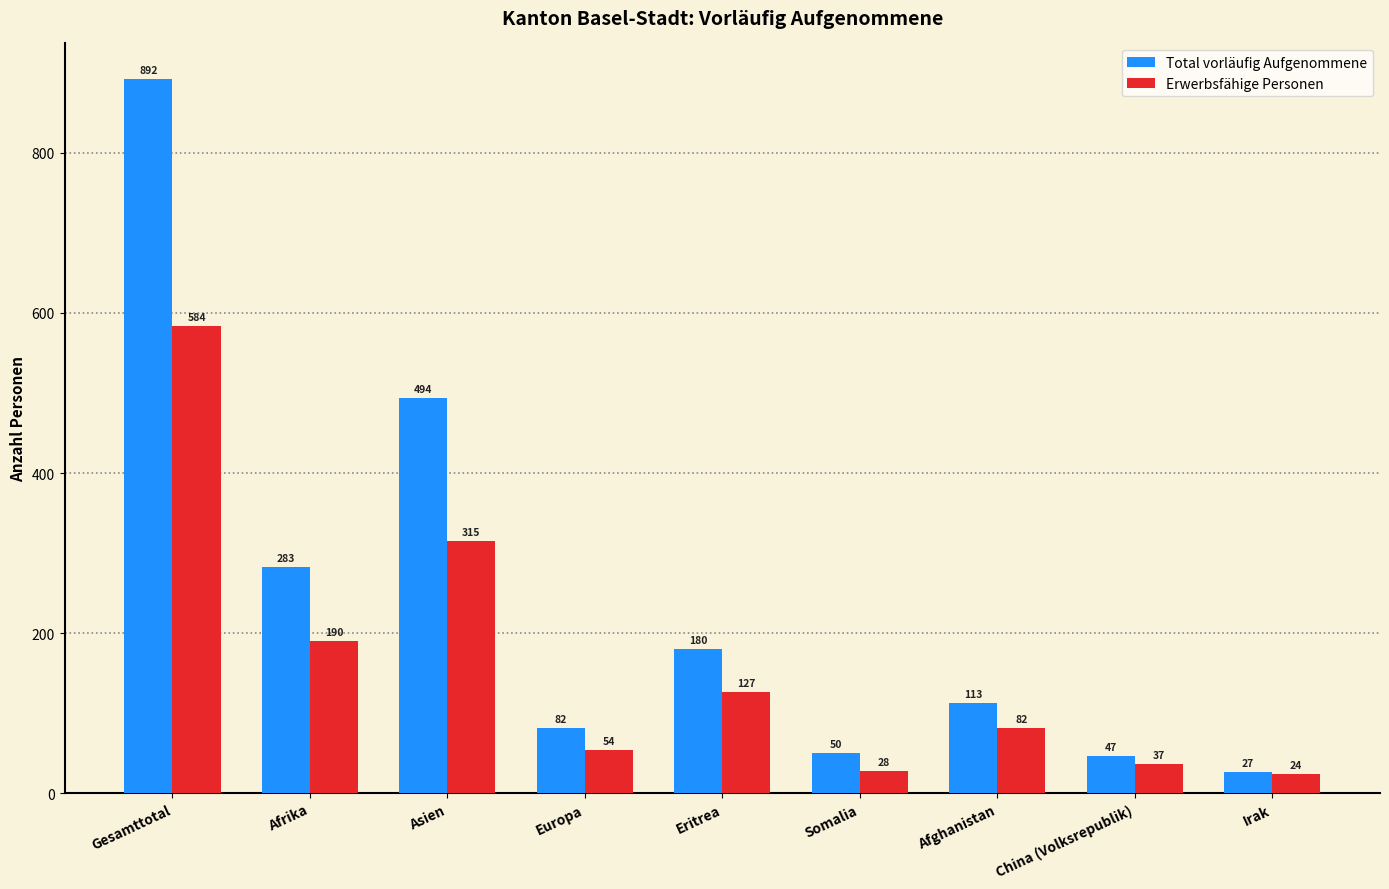

What is the label of the 5th bar from the left?

Eritrea